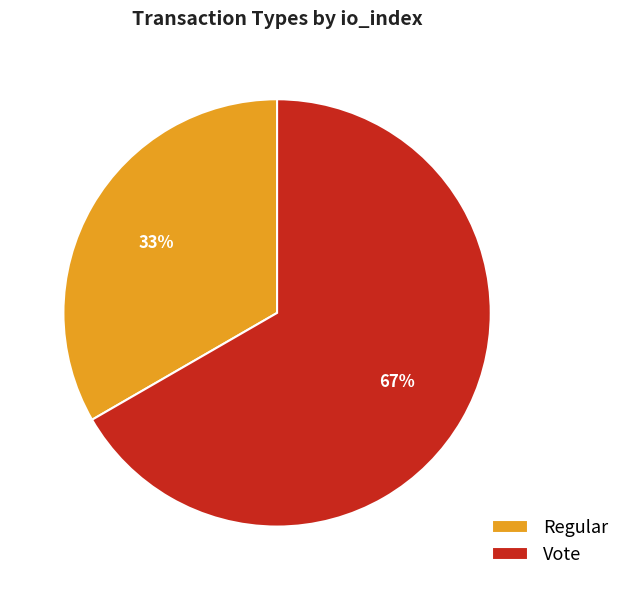

Which category has the smallest portion of the pie?

Regular